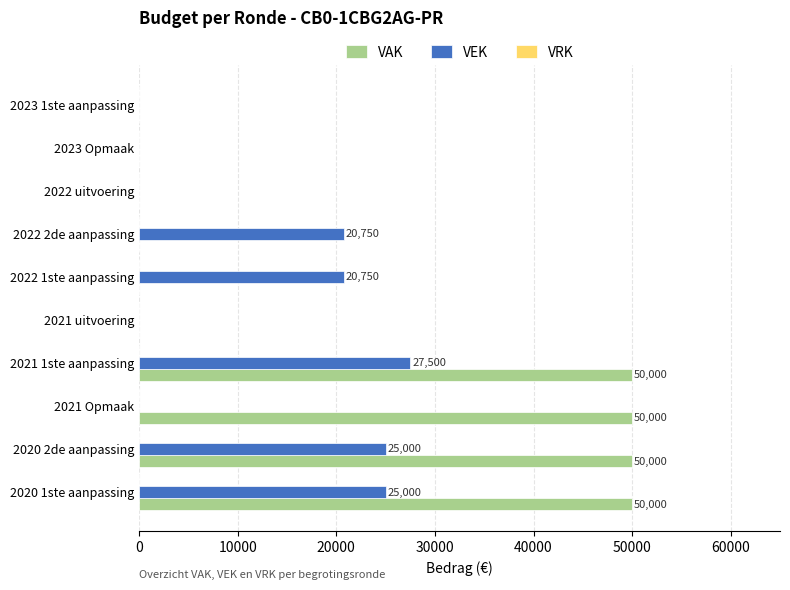

The value of VAK at 2022 2de aanpassing is -22254. True or false?

False